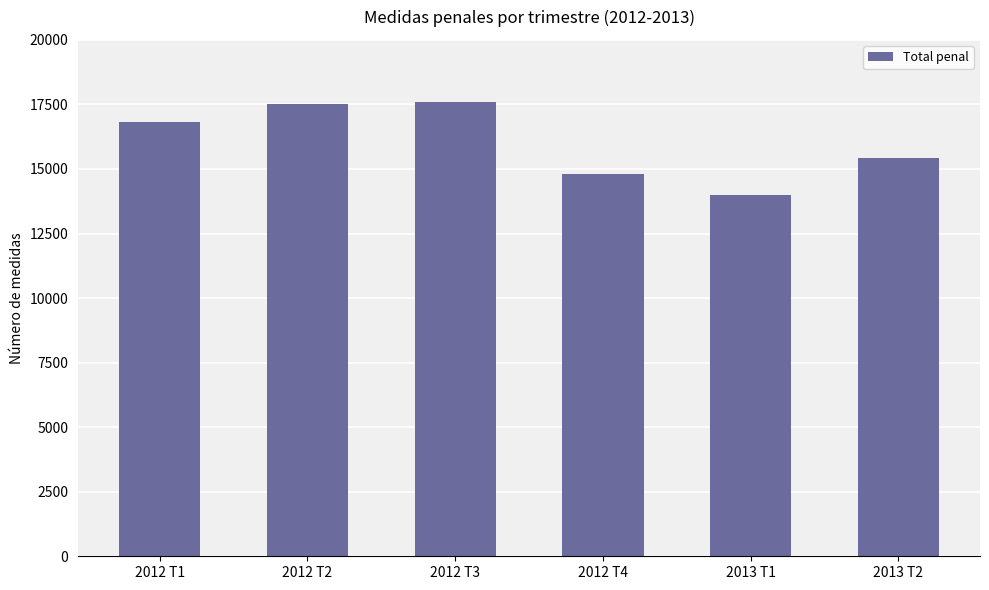

What value does the data have at 2013 T1?

14009